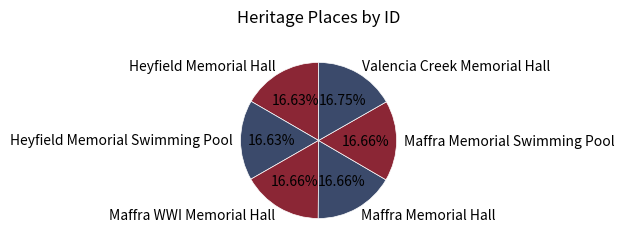

Combined, do Maffra Memorial Hall and Heyfield Memorial Swimming Pool account for over 50%?

No